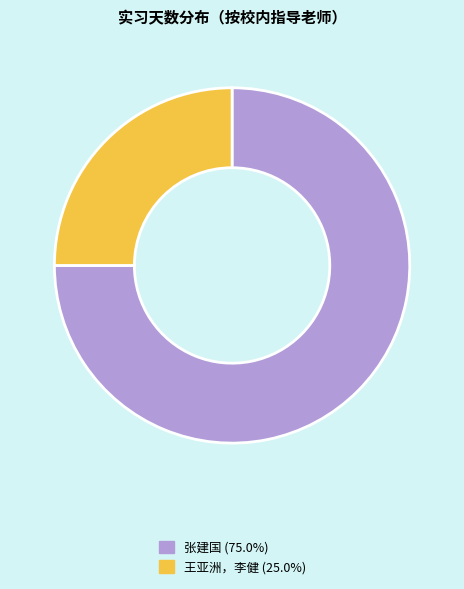

Does 王亚洲，李健 (25.0%) account for over 50% of the chart?

No